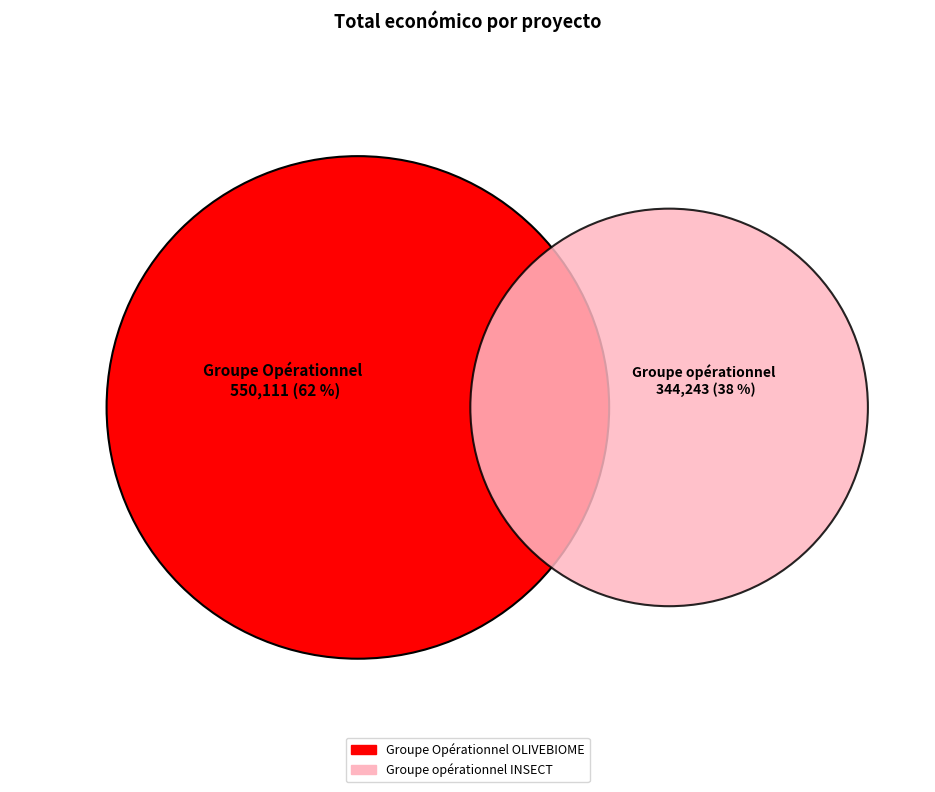

True or false: Groupe Opérationnel OLIVEBIOME accounts for 50% of the total.

False